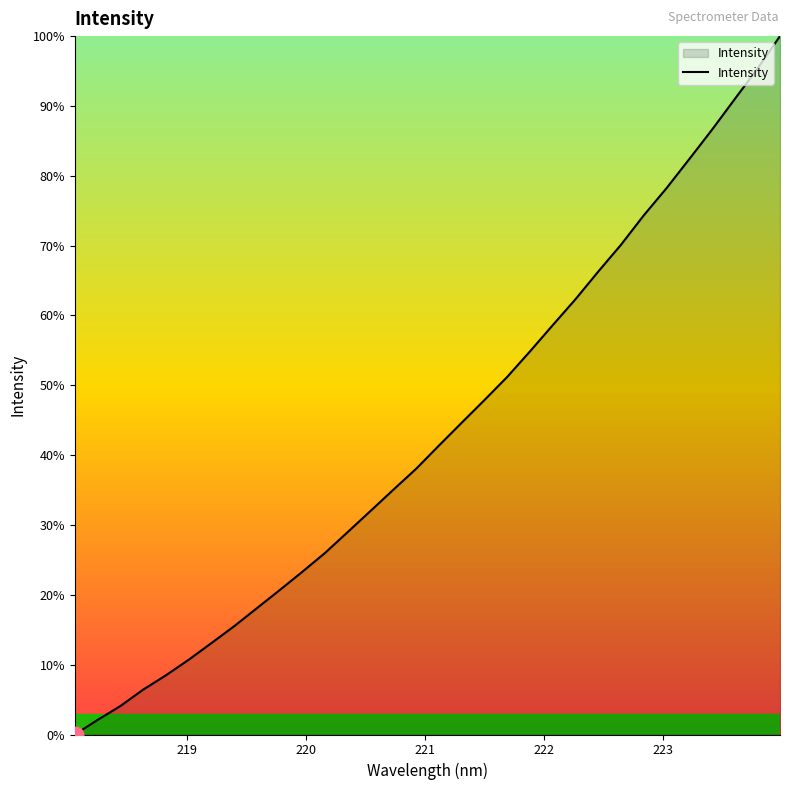

How many lines are shown in the chart?

1